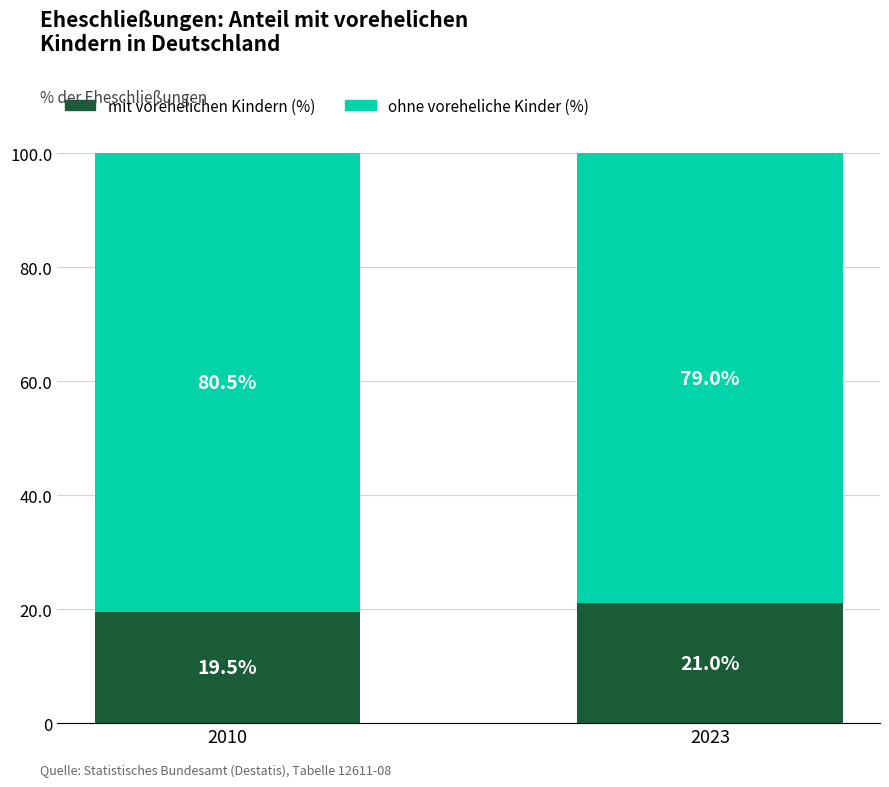

What is the difference between the maximum and minimum values in the mit vorehelichen Kindern (%) series?

1.5